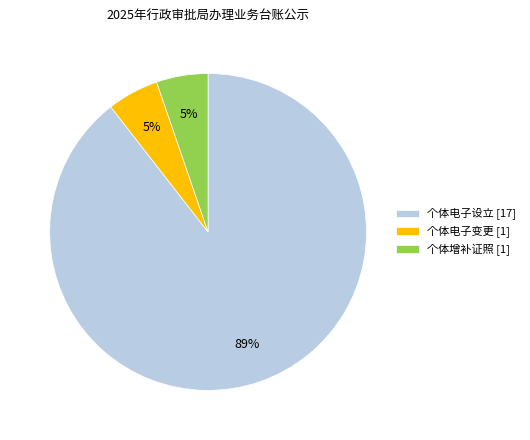

Which has a higher value, 个体电子设立 [17] or 个体电子变更 [1]?

个体电子设立 [17]